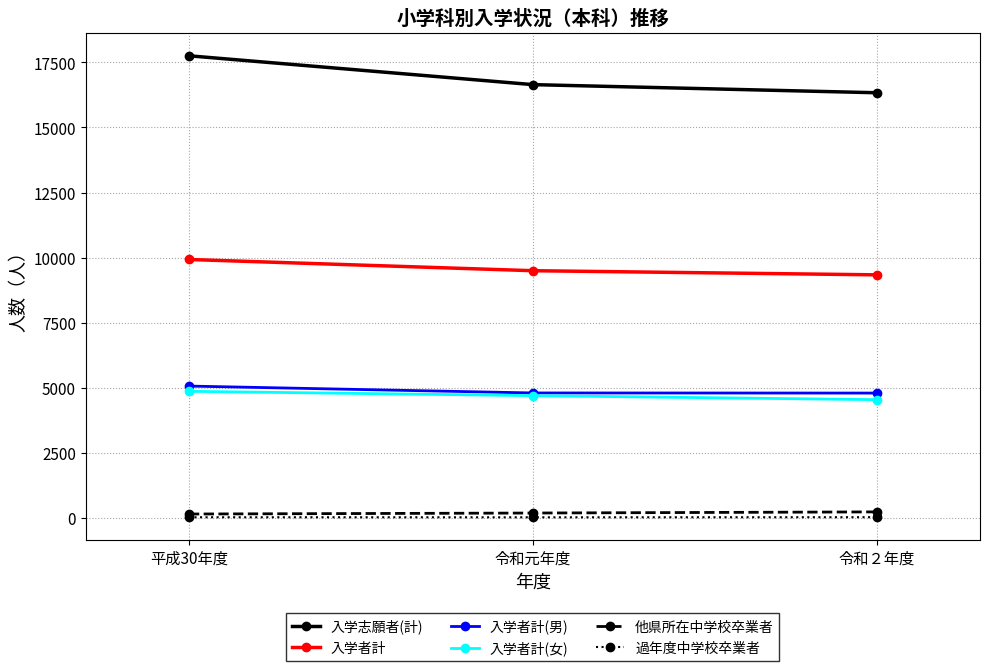

List the labels in order of 入学者計 value, smallest first.

令和２年度, 令和元年度, 平成30年度